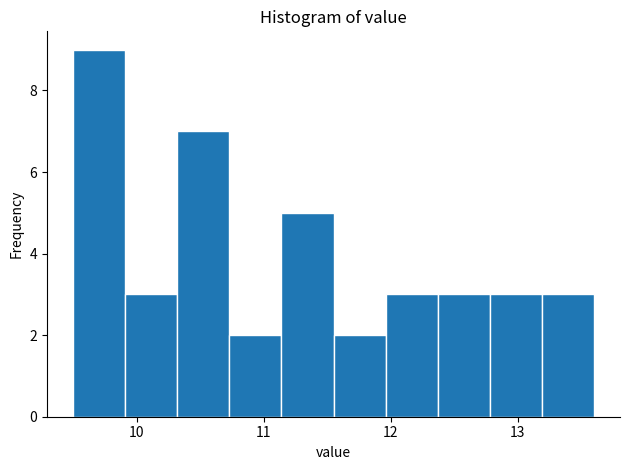

Reading left to right, transcribe this chart: for each bar, give the range it covers on the x-axis and its height. Neither the bar edges nor the heights are printed on the chart, so give them approximately, as read against the axes.

9.50 to 9.91: 9
9.91 to 10.32: 3
10.32 to 10.73: 7
10.73 to 11.14: 2
11.14 to 11.55: 5
11.55 to 11.96: 2
11.96 to 12.37: 3
12.37 to 12.78: 3
12.78 to 13.19: 3
13.19 to 13.60: 3